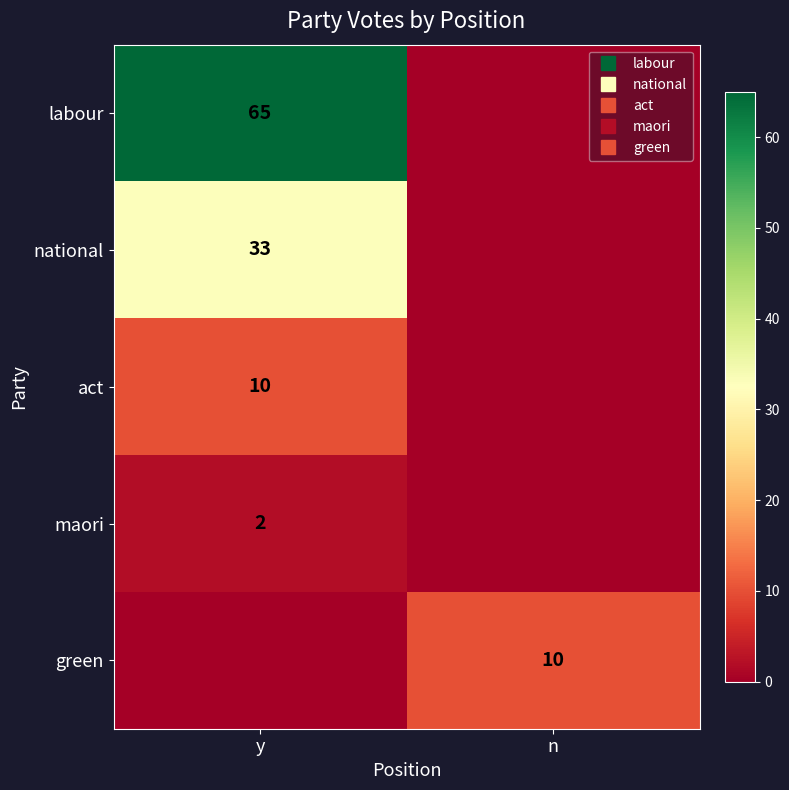

Count the green values in the range 0 to 10.

2